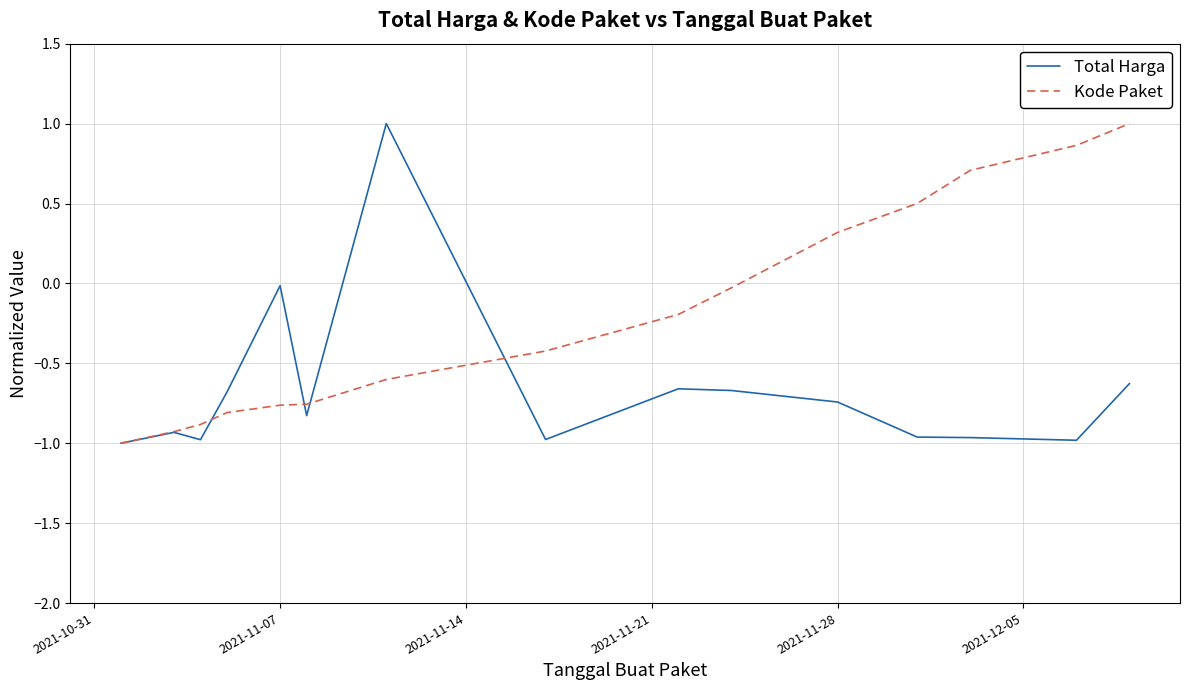

Which series has the largest total across all categories?

Kode Paket